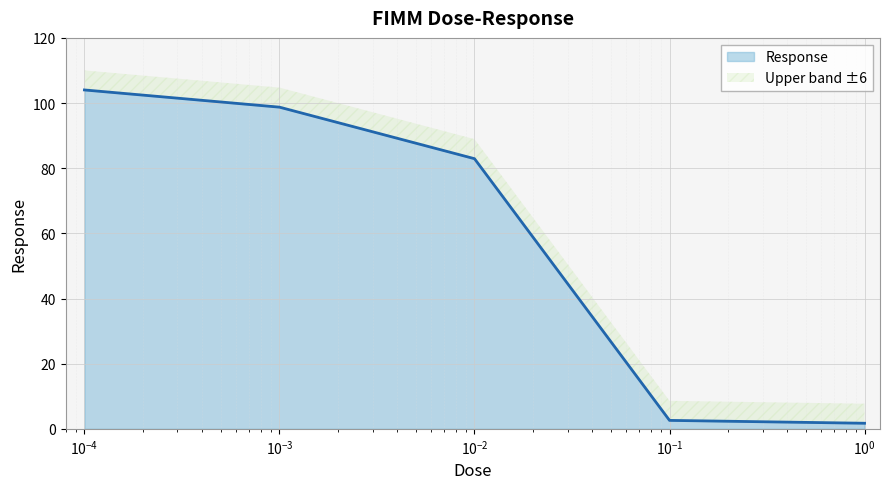

What is the average value?

58.0